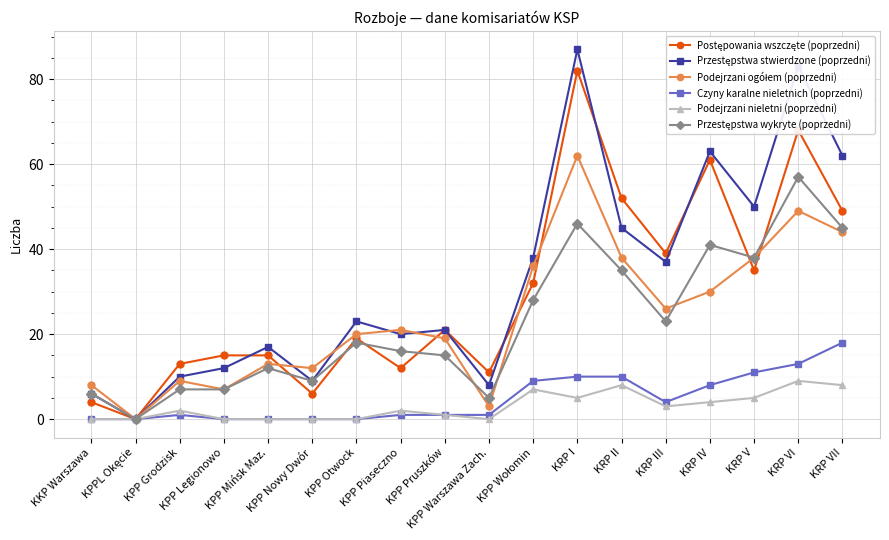

Is it true that Czyny karalne nieletnich (poprzedni) equals 5 at KRP IV?

False